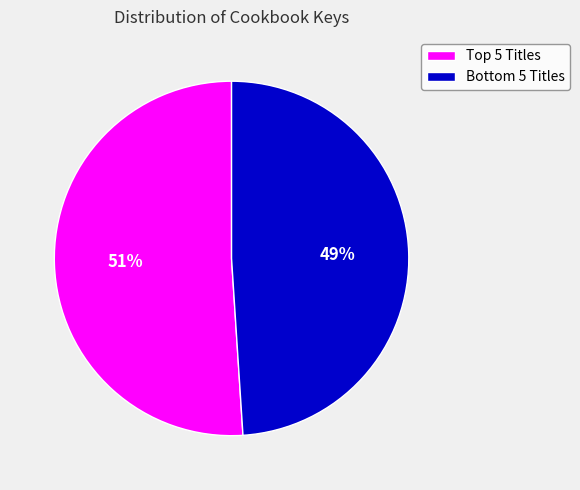

To the nearest percent, what is the average slice percentage?

50%